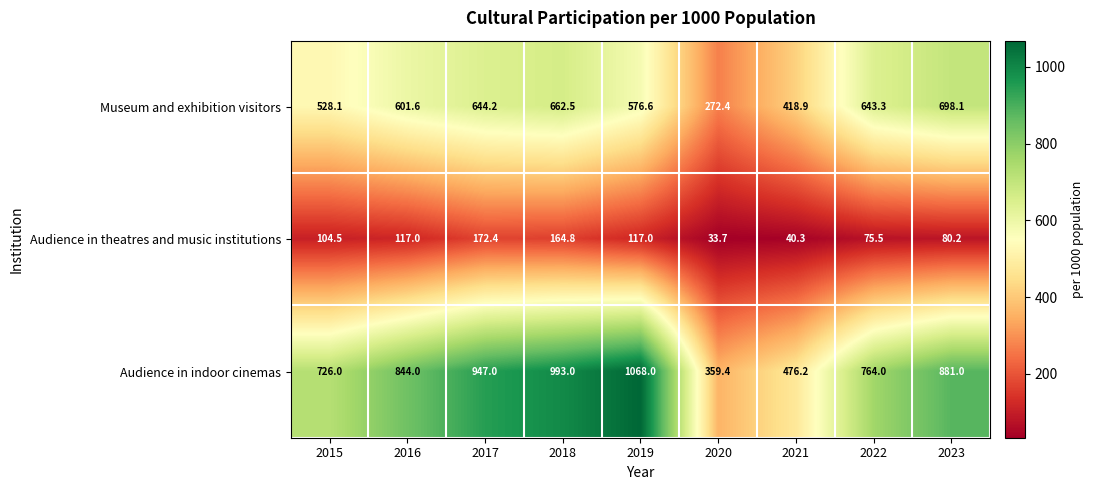

At how many categories does at least one series exceed 328?

9